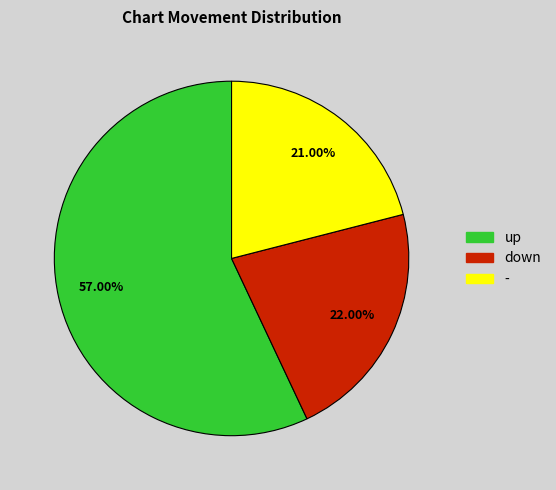

What percentage is NOT represented by -?

79.0%